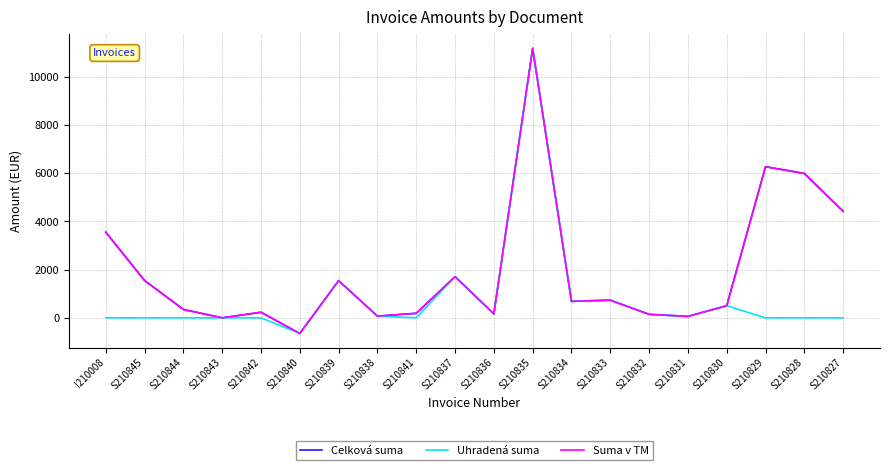

Does the chart display data point markers on the line(s)?

No